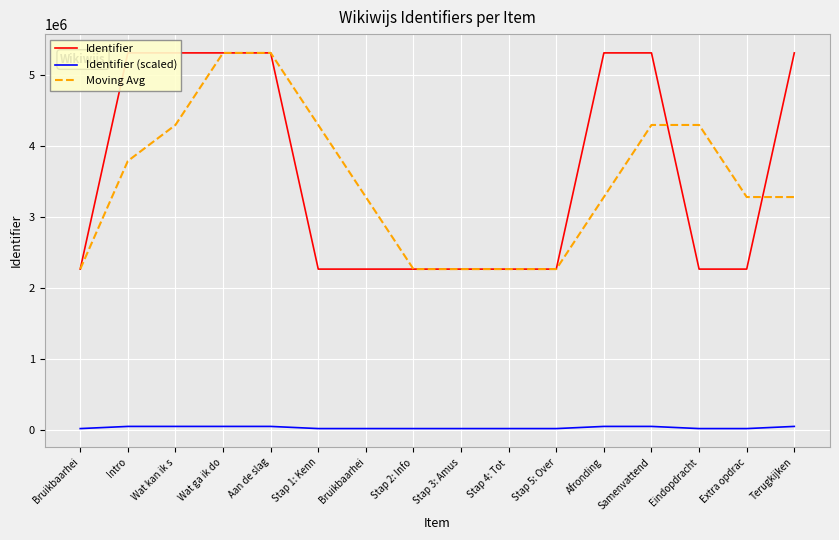

How many lines are shown in the chart?

3